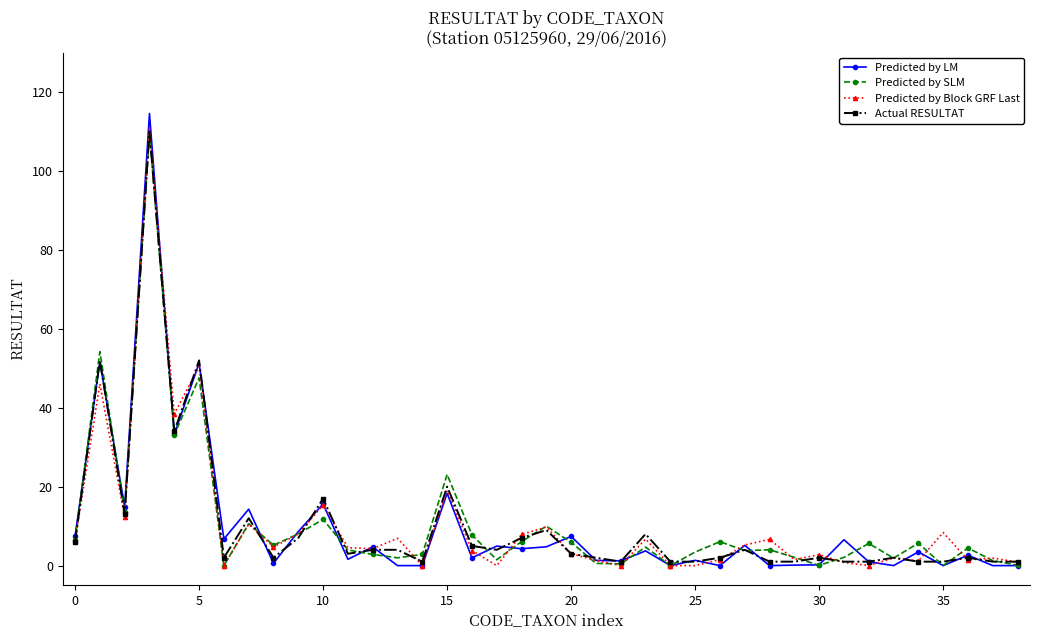

What is the value of the Actual RESULTAT point at the 5th from the left?

34.0